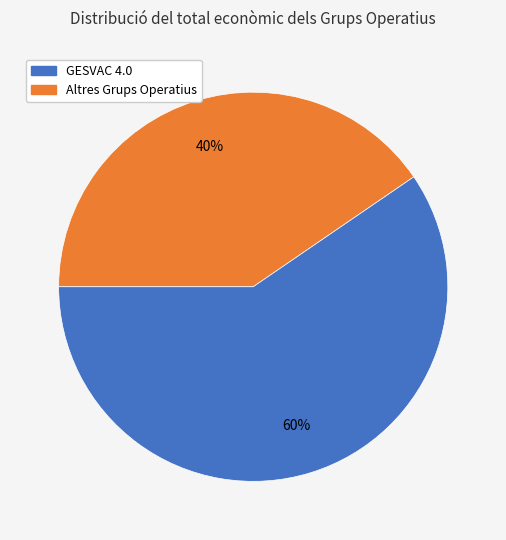

To the nearest percent, what is the average slice percentage?

50%